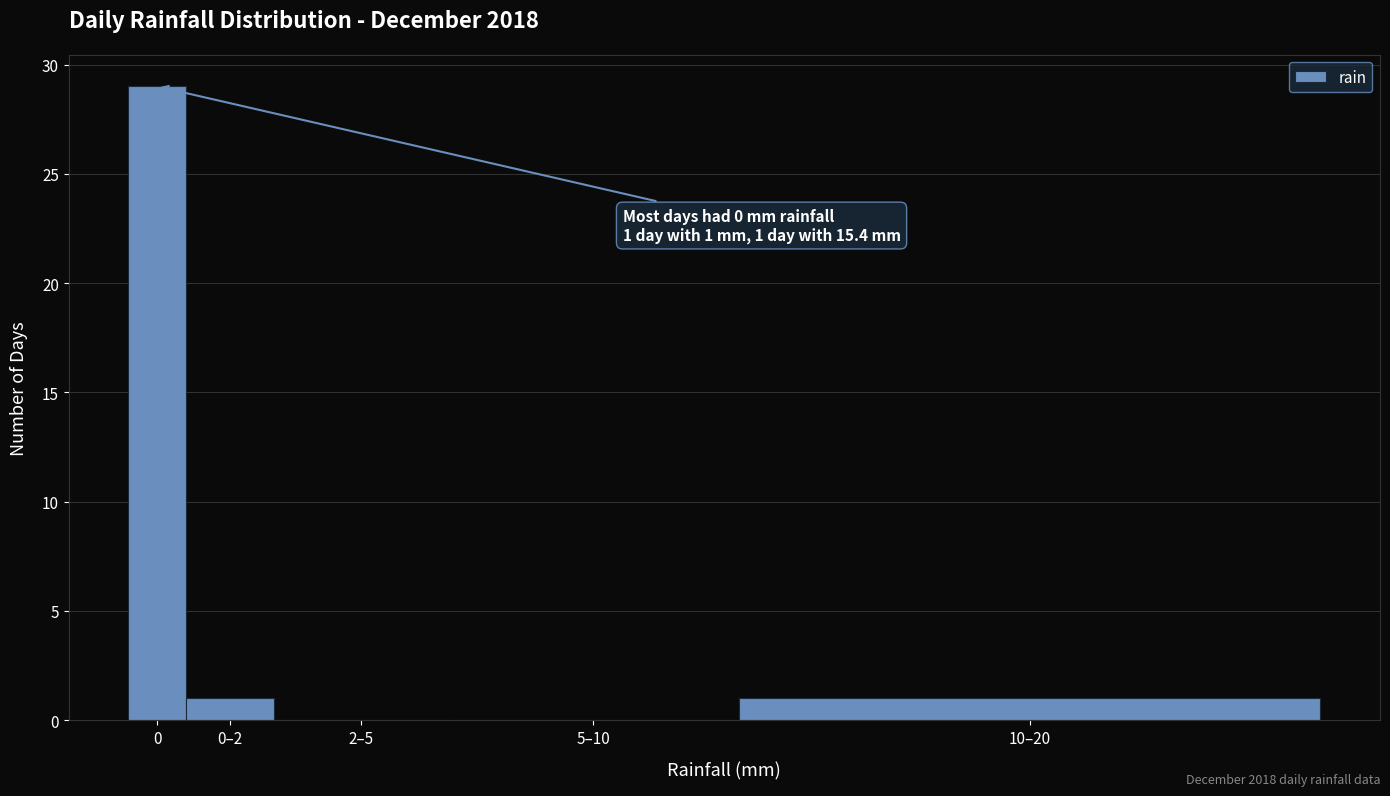

Reading left to right, what are all the values shown in this chart?

0=29	0–2=1	2–5=0	5–10=0	10–20=1